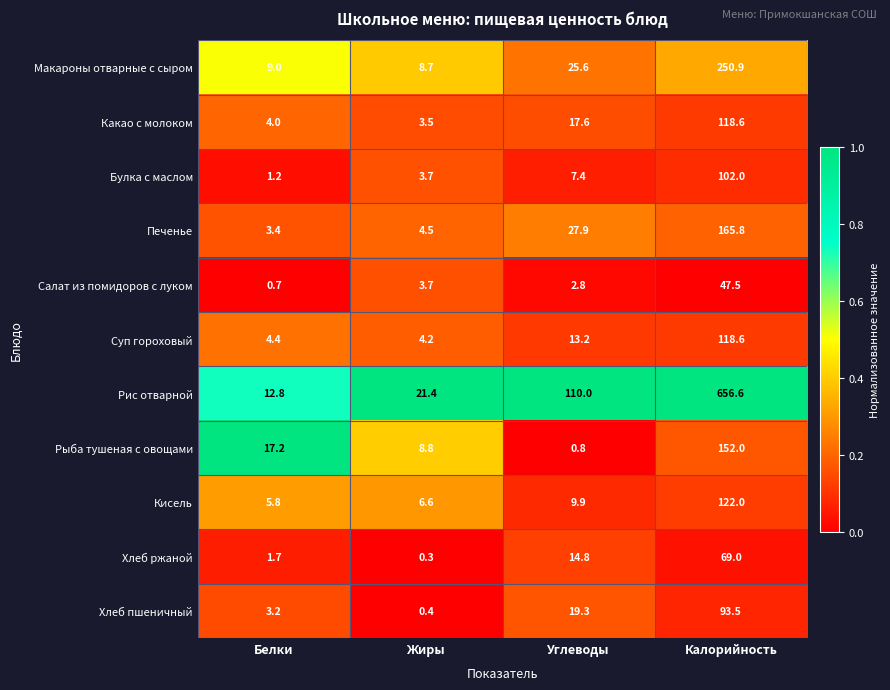

What is the maximum value for Хлеб ржаной?

69.0